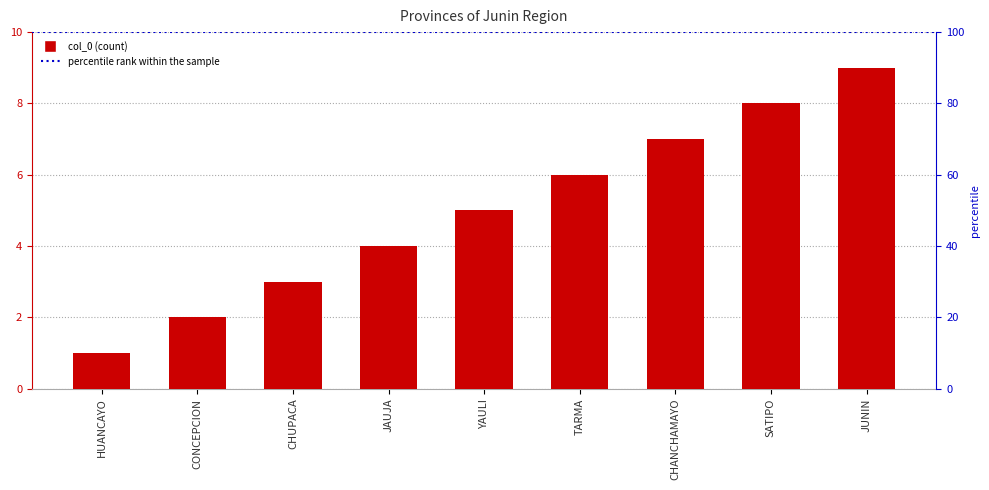

Reading left to right, extract all data points from this chart.

1	2	3	4	5	6	7	8	9